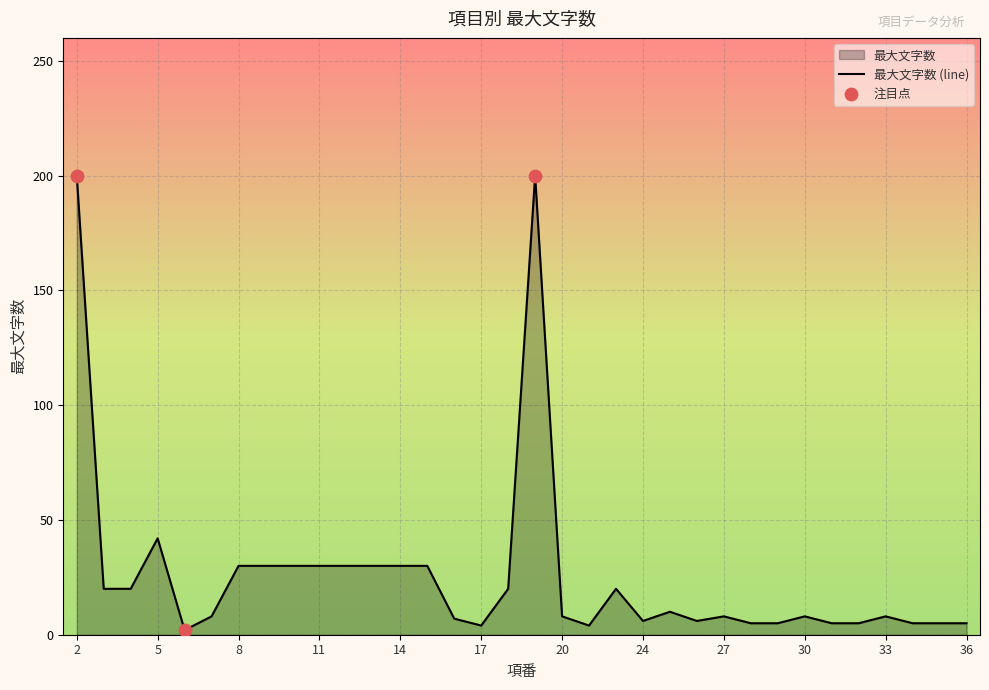

The chart shows a value of 30 at 11. True or false?

True